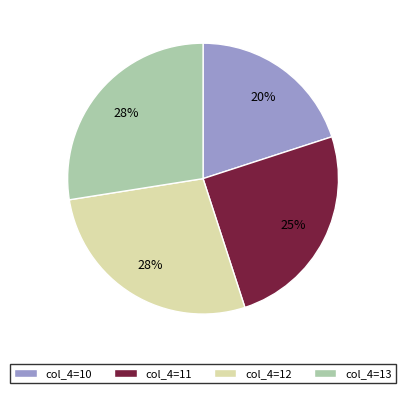

What is the ratio of the value at col_4=11 to the value at col_4=10?

1.2